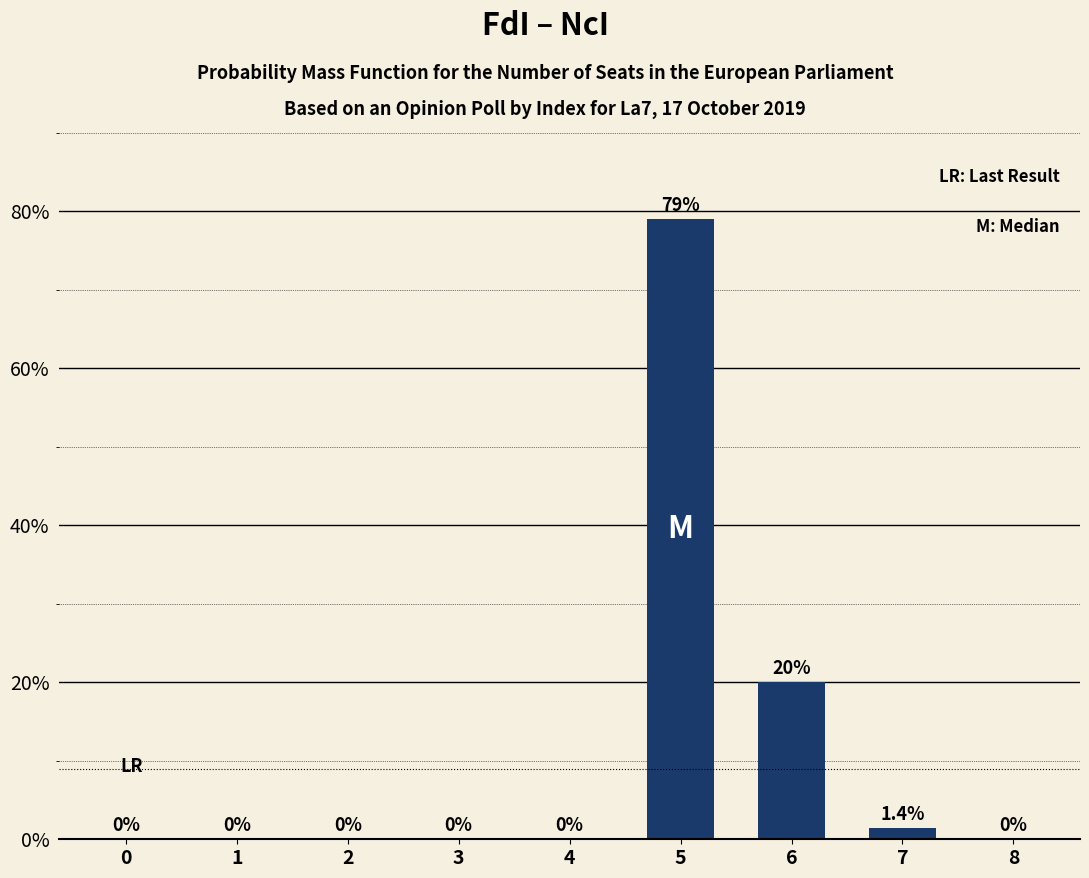

True or false: the data shows -53.5 at 0.

False